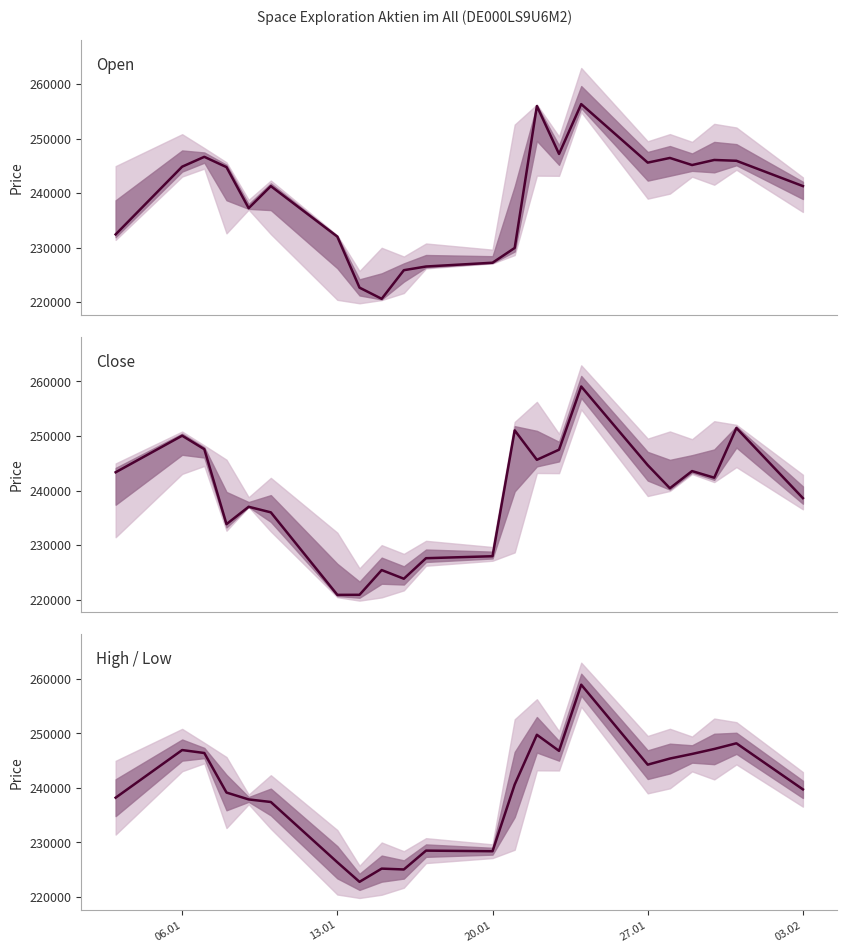

True or false: Open and Close cross at least once.

True